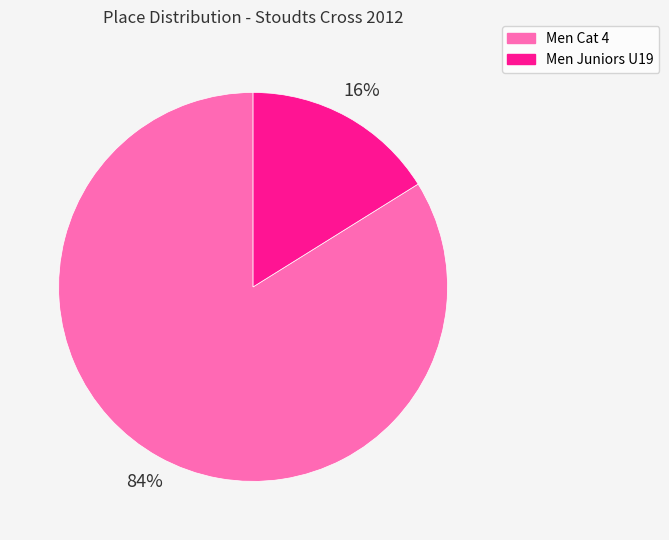

Is it true that Men Juniors U19 is 16% of the pie?

True